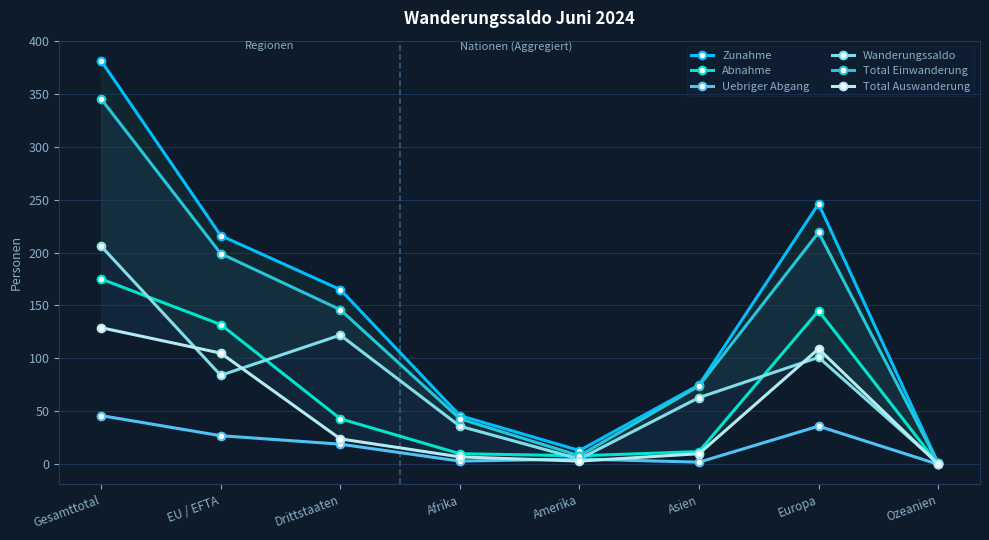

Which series has the largest range (max minus min)?

Zunahme